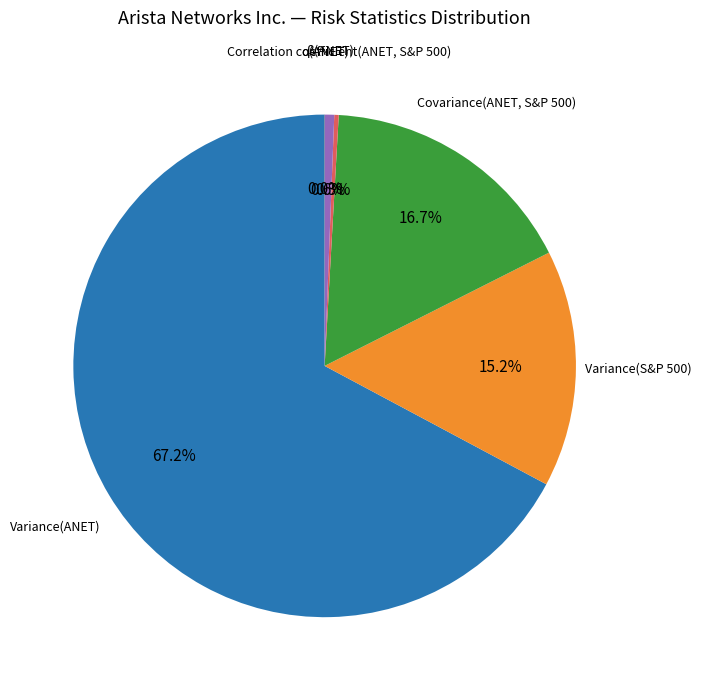

Is there a majority slice in this chart?

Yes